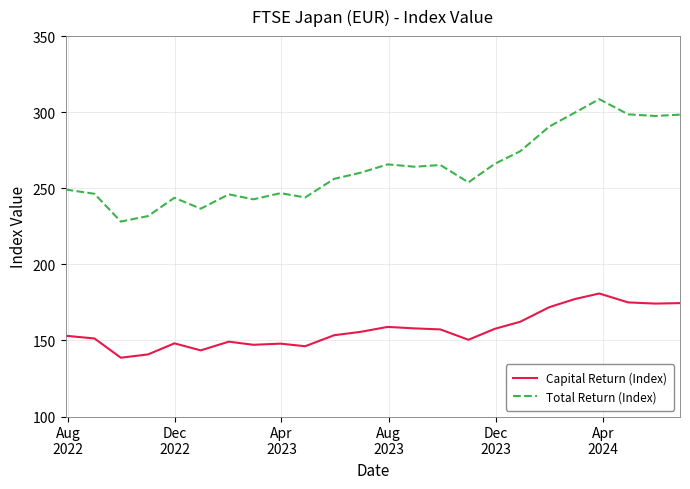

What is the smallest value displayed?

138.6